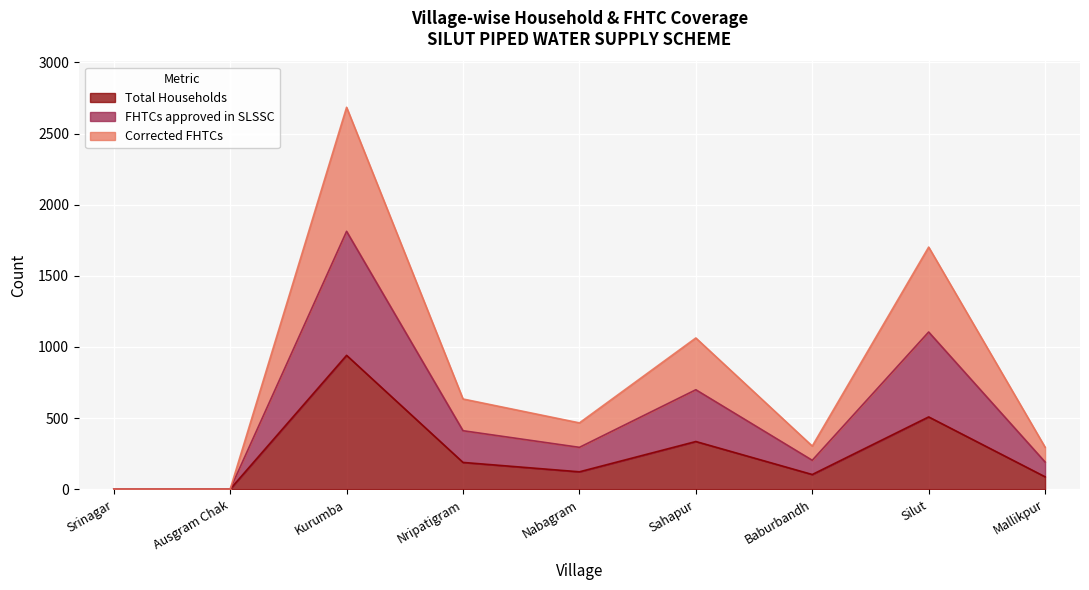

Where is the first local maximum for Corrected FHTCs?

Kurumba